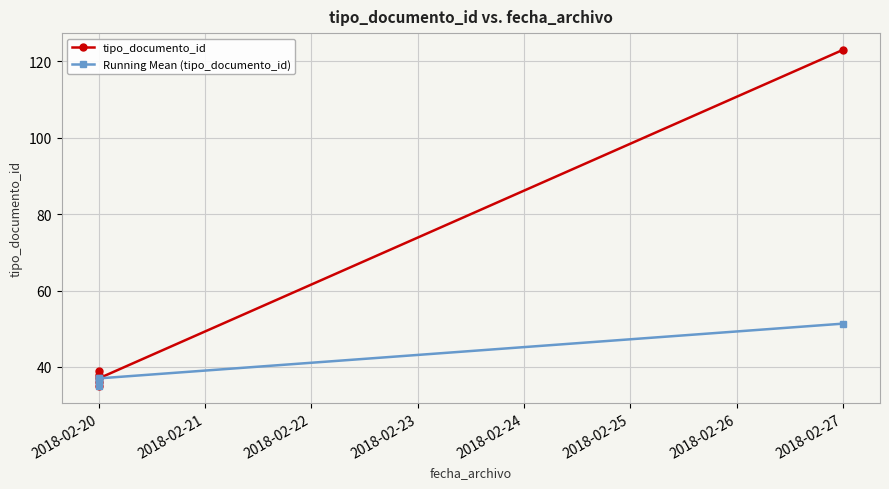

Which series has the largest range (max minus min)?

tipo_documento_id